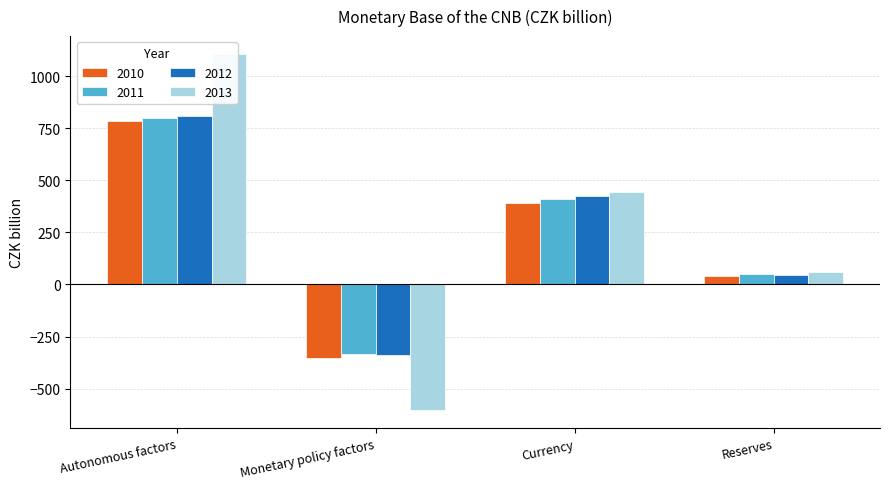

What is the approximate value of 2013 at Autonomous factors?

1105.9